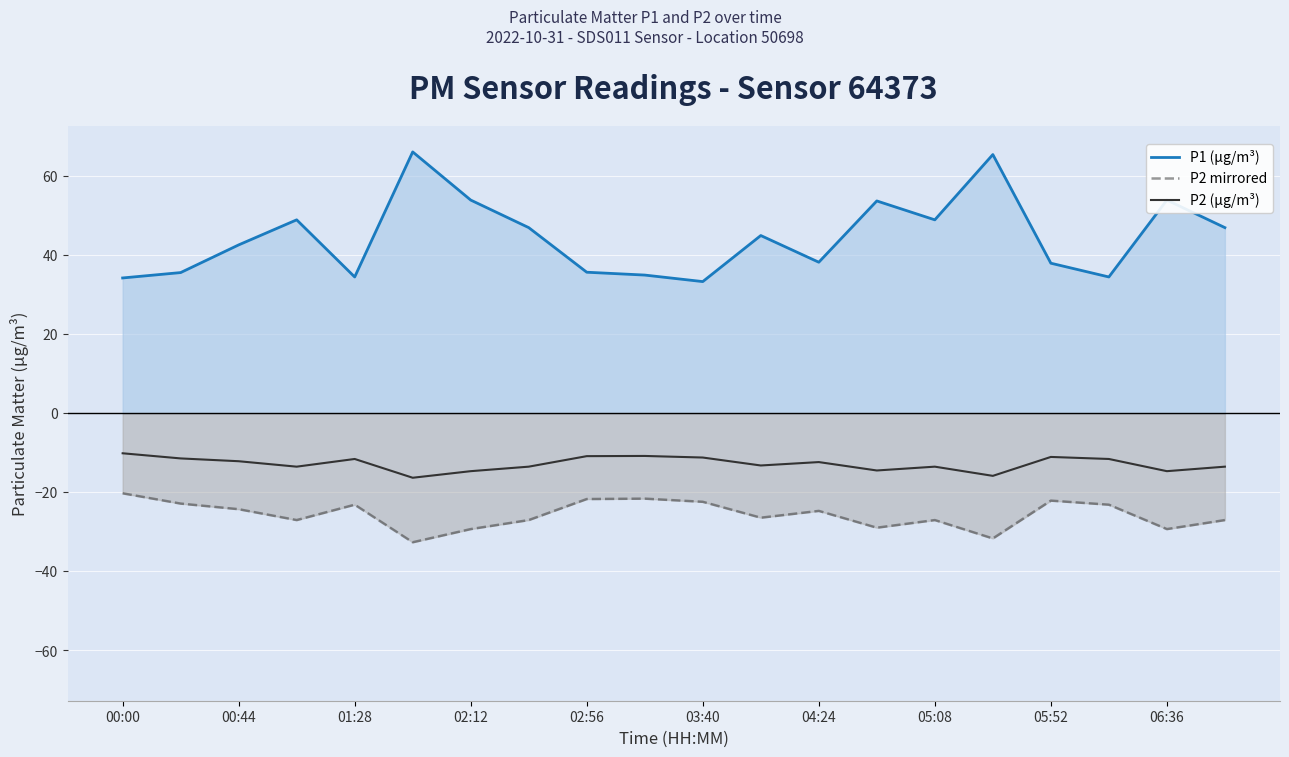

Reading left to right, list all the values displayed in this chart.

P1 (µg/m³): 34.2	35.6	42.6	48.9	34.5	66.1	53.9	47.0	35.7	35.0	33.3	45.0	38.2	53.7	48.9	65.4	38.0	34.5	53.9	47.0
P2 mirrored: -20.2	-22.9	-24.3	-27.0	-23.1	-32.6	-29.3	-27.0	-21.7	-21.6	-22.4	-26.4	-24.7	-28.9	-27.0	-31.7	-22.1	-23.1	-29.3	-27.0
P2 (µg/m³): -10.1	-11.4	-12.1	-13.5	-11.6	-16.3	-14.7	-13.5	-10.8	-10.8	-11.2	-13.2	-12.3	-14.5	-13.5	-15.8	-11.1	-11.6	-14.7	-13.5